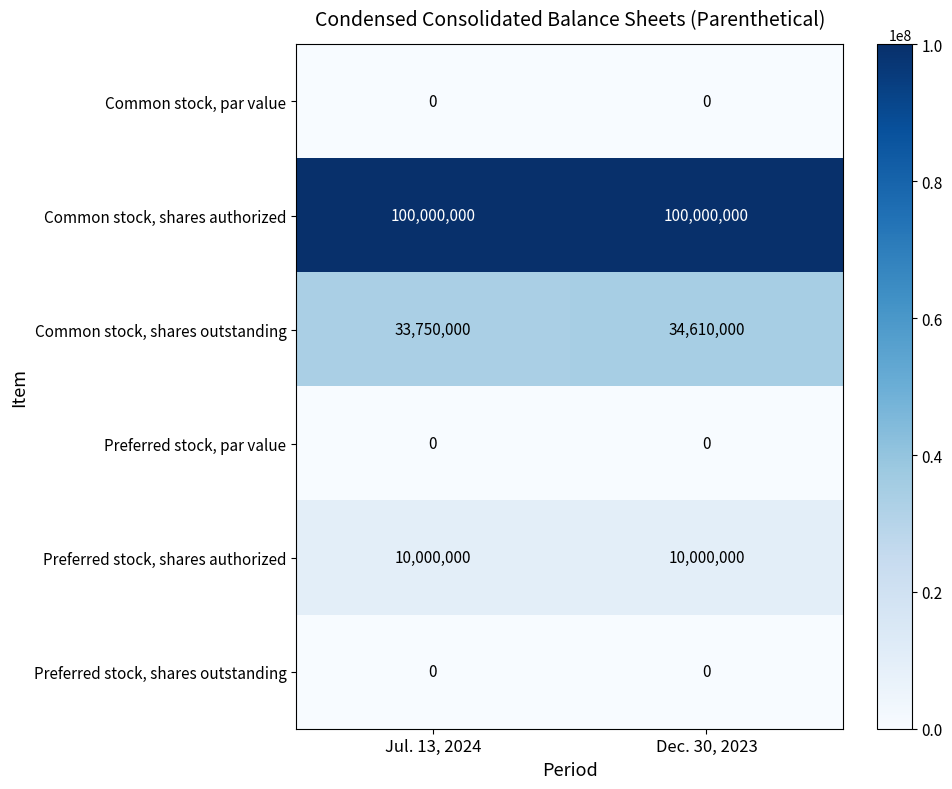

True or false: Common stock, shares outstanding has a value of 60345109 at Jul. 13, 2024.

False